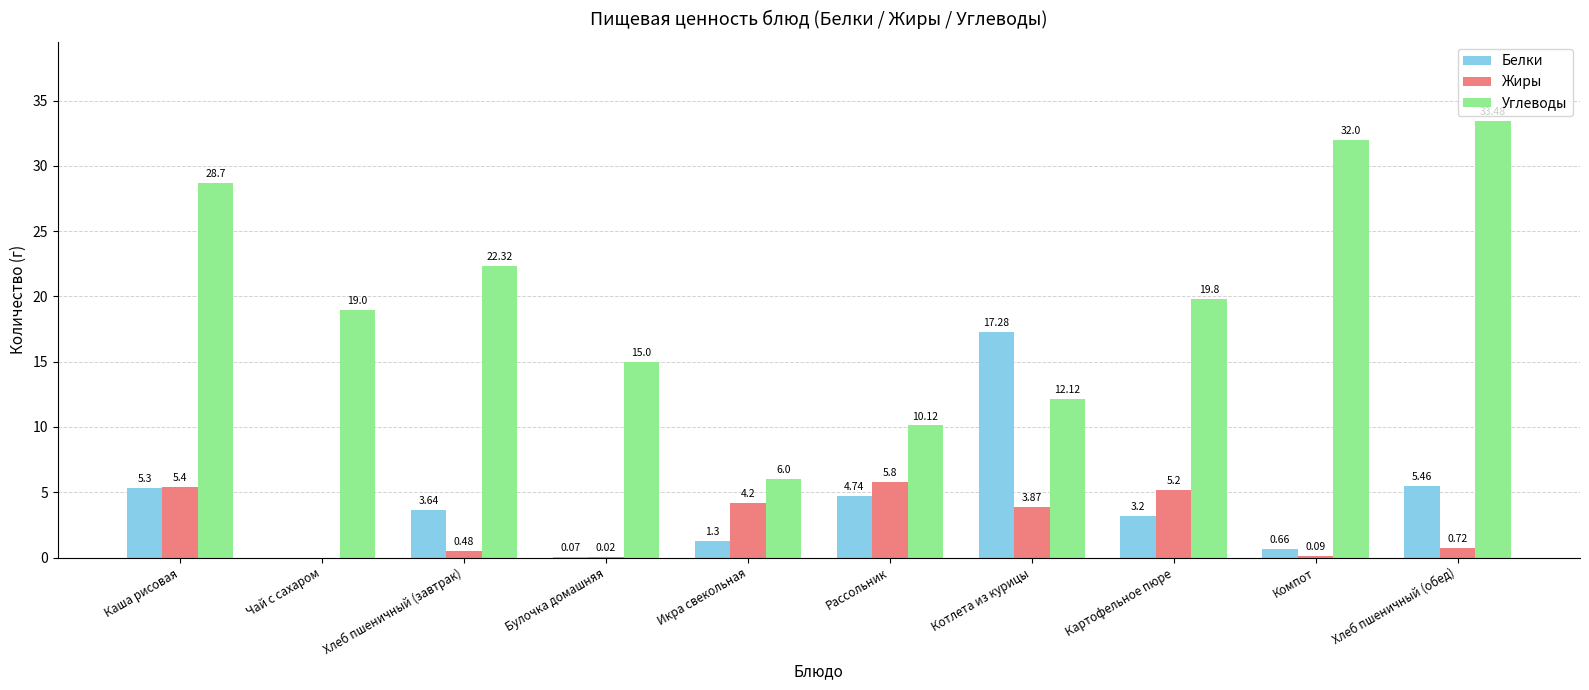

At which category is the sum across all series the highest?

Хлеб пшеничный (обед)